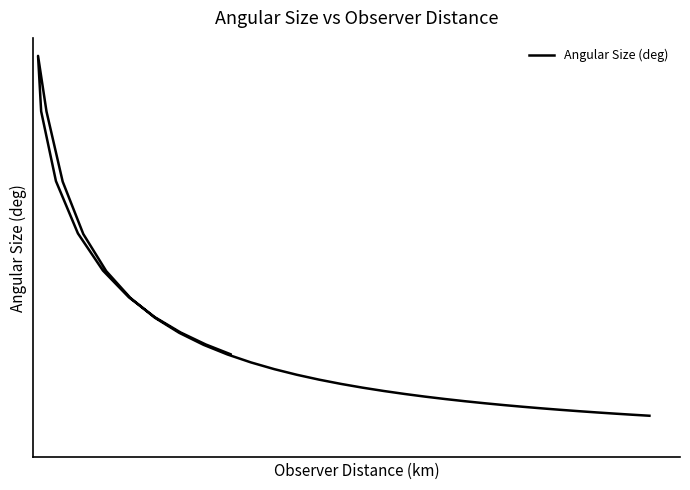

Reading right to left, extract all data points from this chart.

41.0	44.8	49.6	55.7	63.6	74.2	88.9	109.7	137.4	159.4	137.3	109.5	88.7	73.9	63.3	55.5	49.4	44.7	40.9	37.7	35.1	32.8	30.9	29.2	27.7	26.4	25.2	24.1	23.2	22.3	21.5	20.8	20.1	19.5	18.9	18.4	17.9	17.4	17.0	16.5